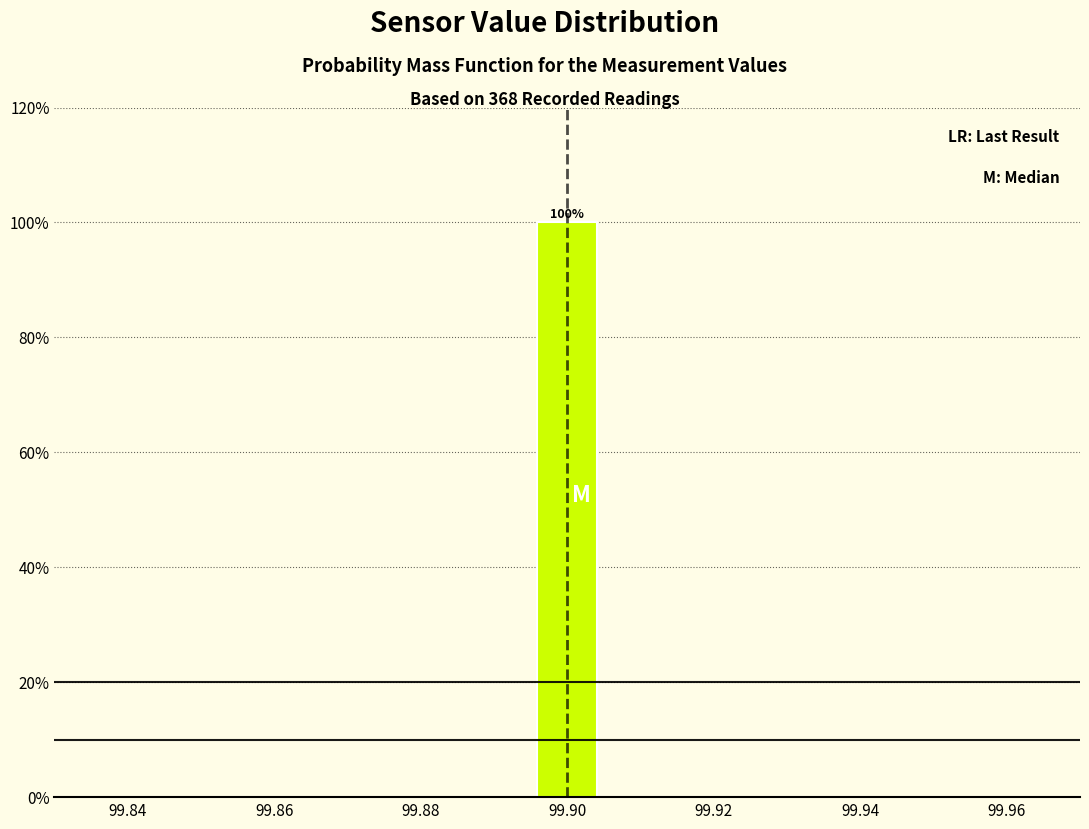

Which range on the x-axis has the tallest bar?

99.896 to 99.904